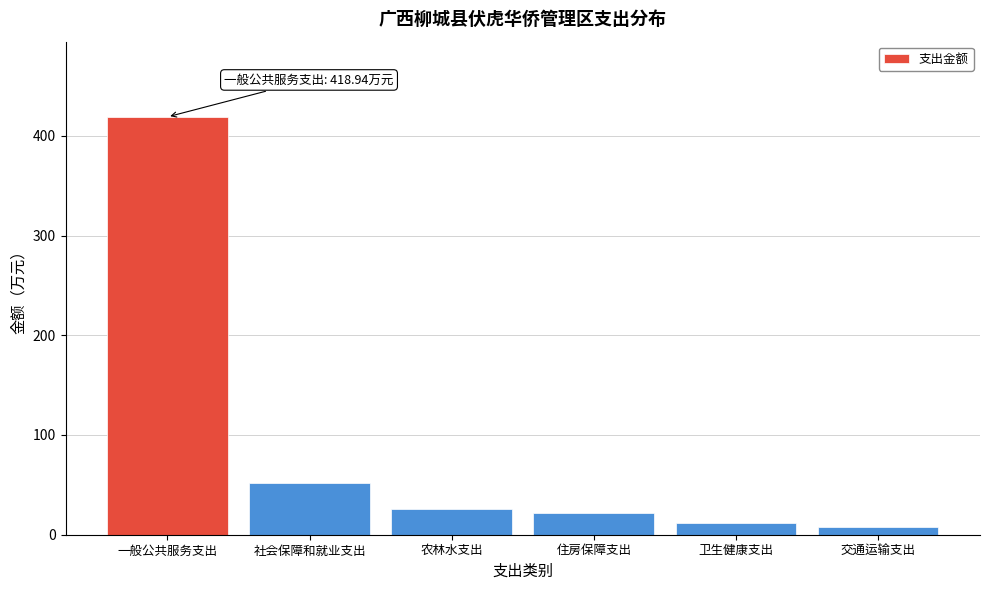

Reading left to right, what are all the values shown in this chart?

418.9	51.6	25.6	21.7	11.6	7.6